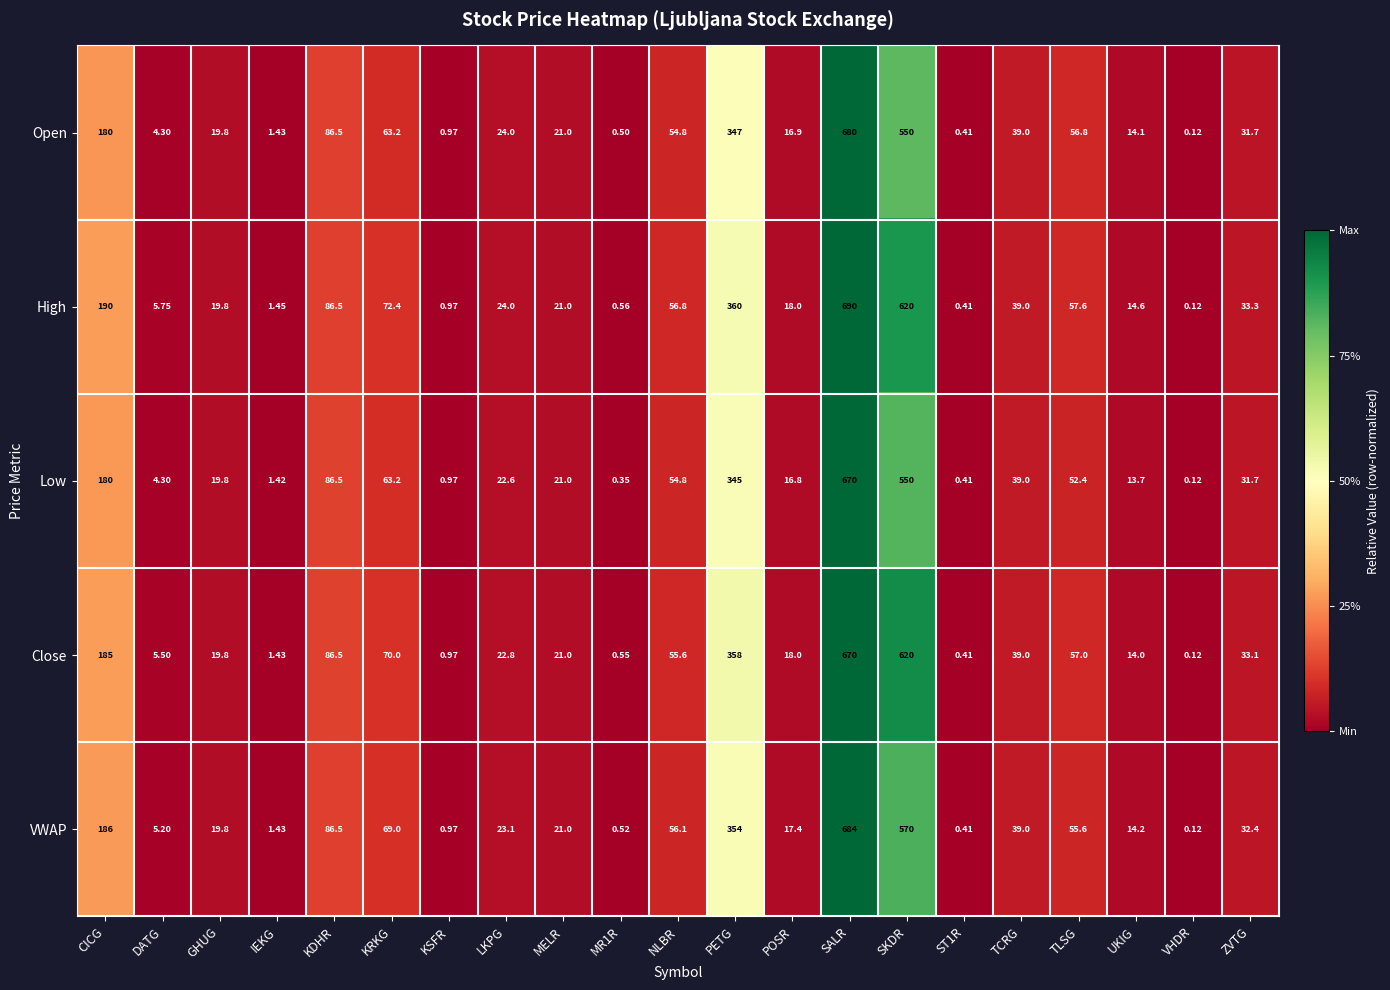

Which series has the largest total across all categories?

High